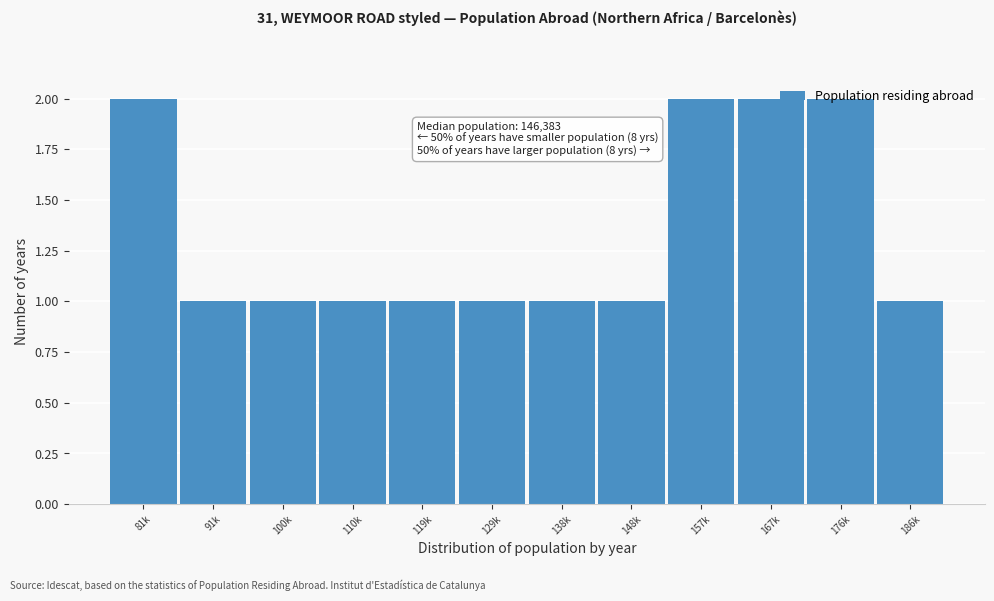

What is the label of the 11th bar from the left?

176k